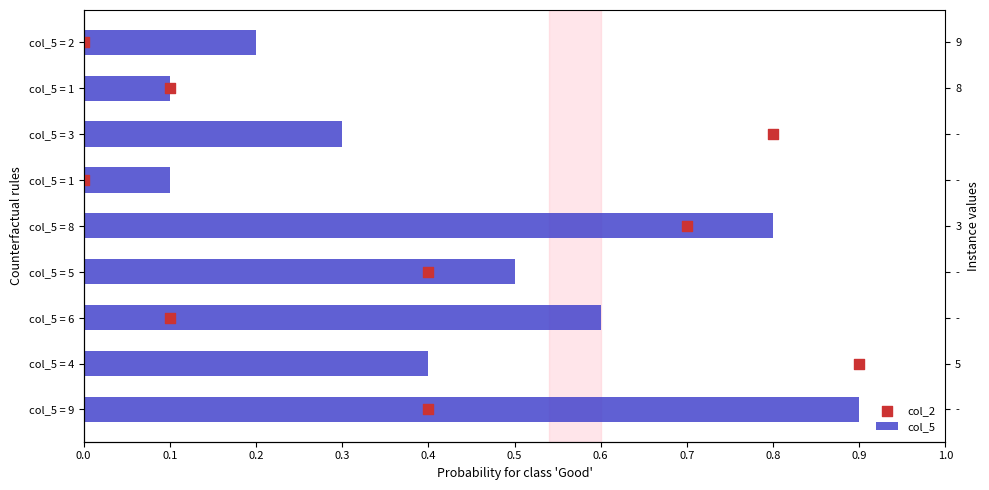

Which series contains the lowest Y value?

col_2